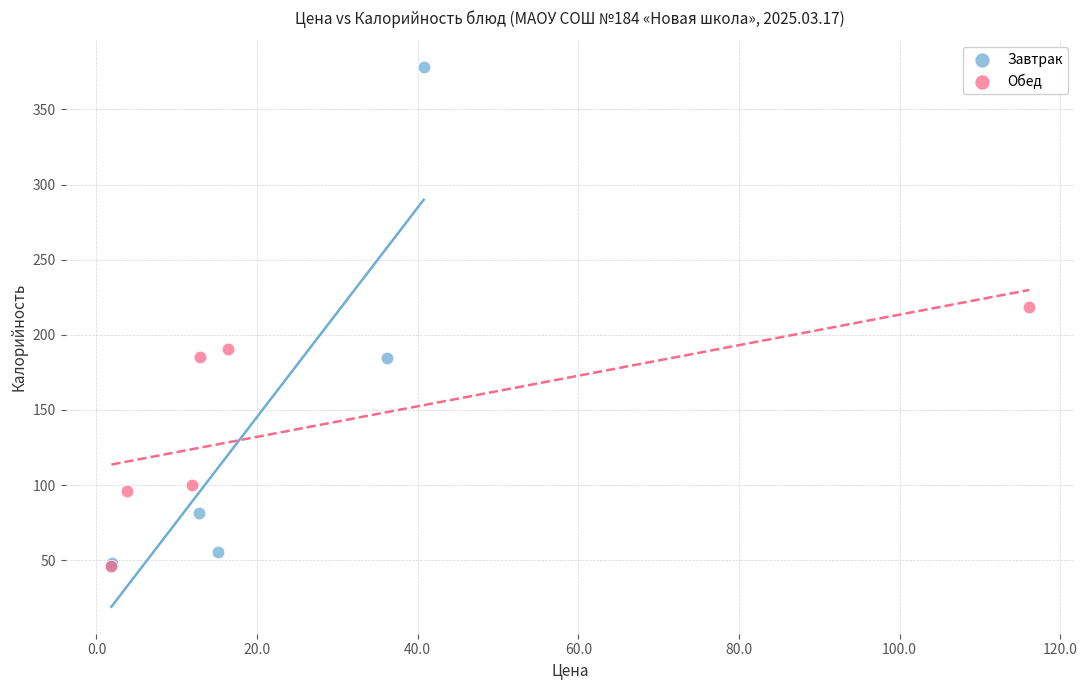

What are all the series names shown in the legend?

Завтрак, Обед